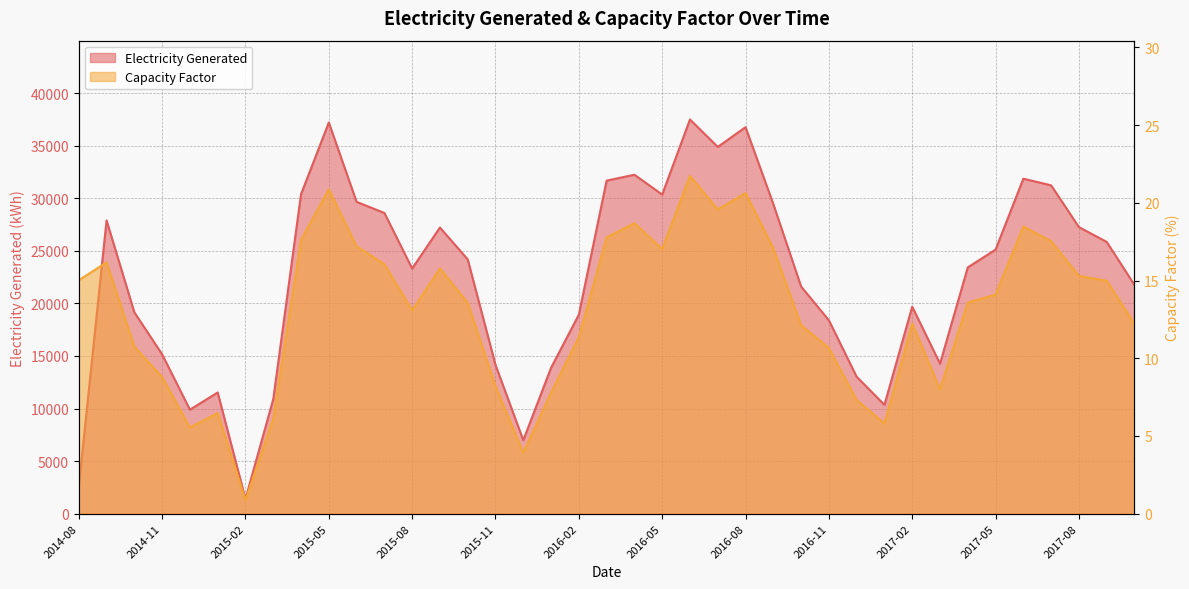

Which has a higher value, 2016-08 or 2016-07?

2016-08